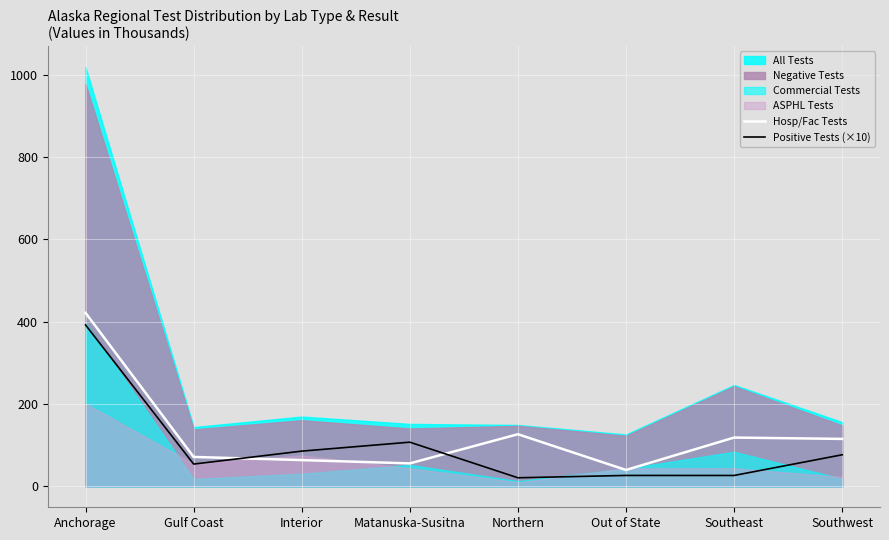

What is the sum of all Positive Tests (×10) values?

789.4